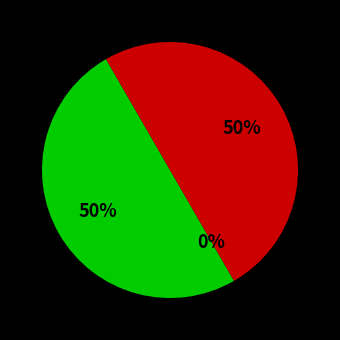

To the nearest percent, what is the average slice percentage?

33%